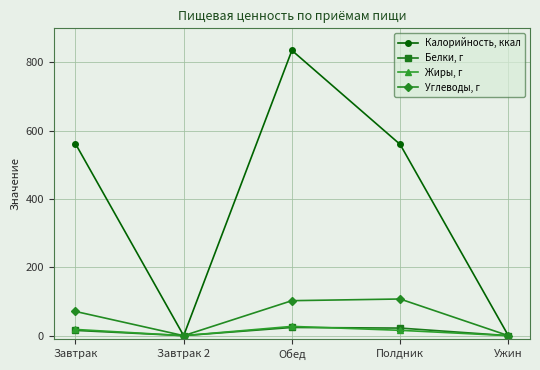

Is this an area chart (filled region under the line)?

No